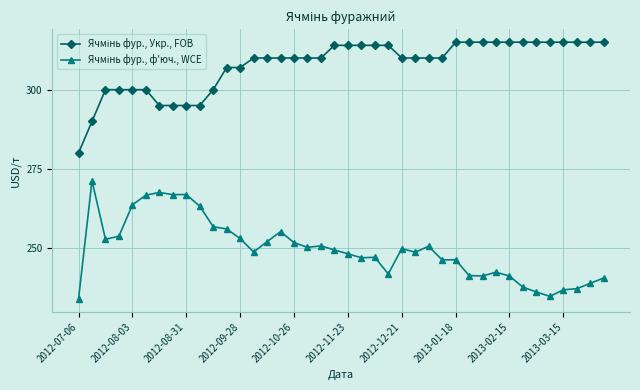

What is the minimum value shown in the chart?

233.9